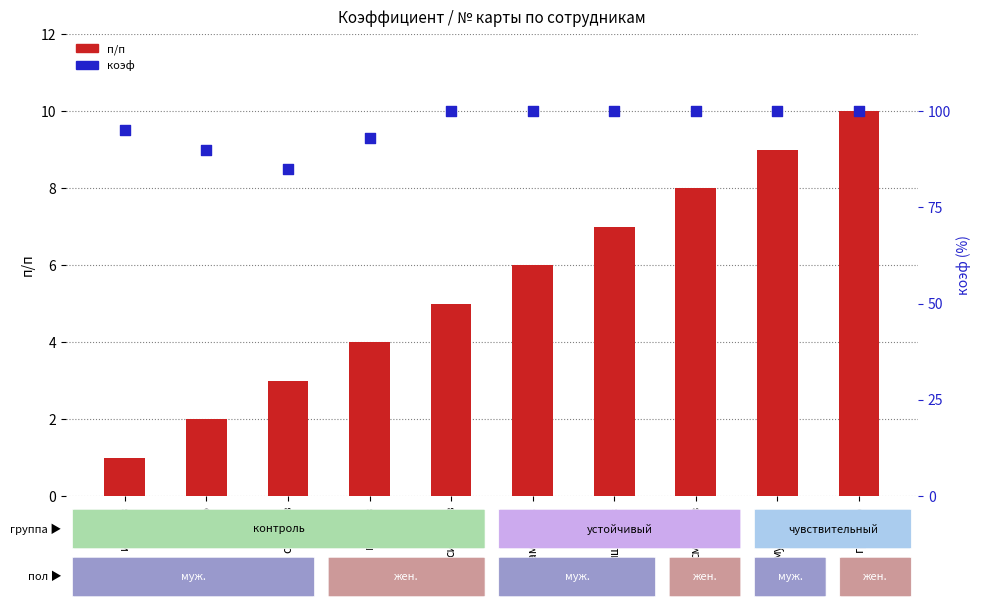

Which series reaches the minimum Y coordinate?

п/п